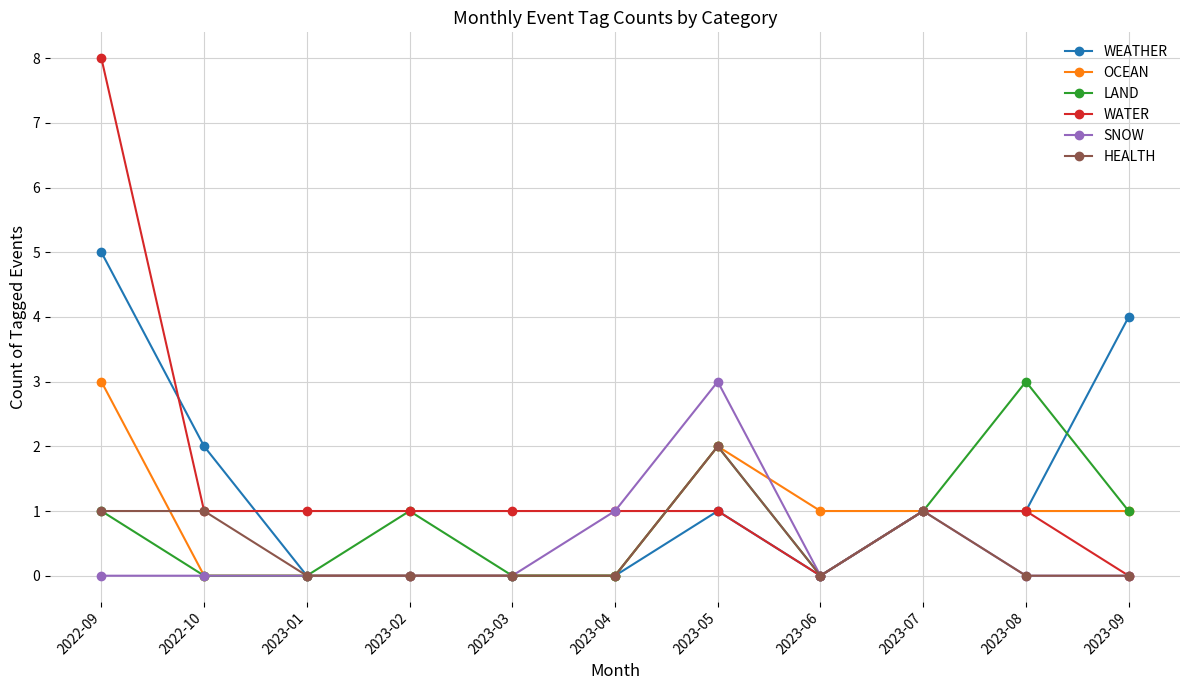

The HEALTH series shows 2 at 2022-09. True or false?

False